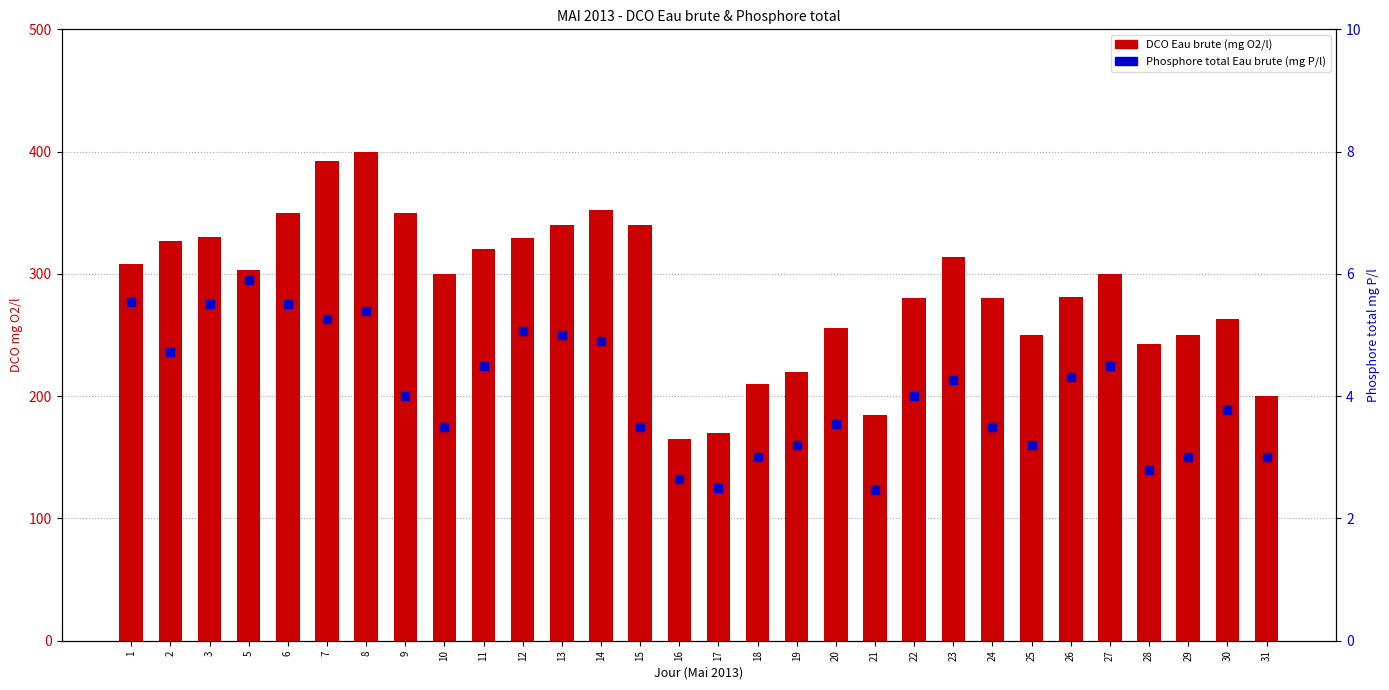

Which series has the largest total across all categories?

DCO Eau brute (mg O2/l)